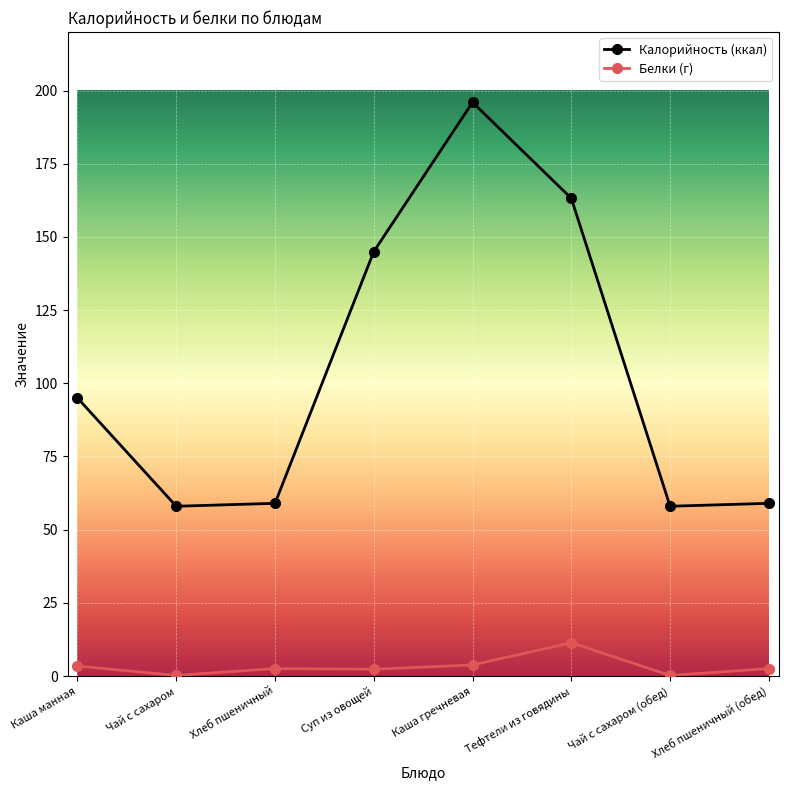

True or false: Калорийность (ккал) and Белки (г) cross at least once.

False